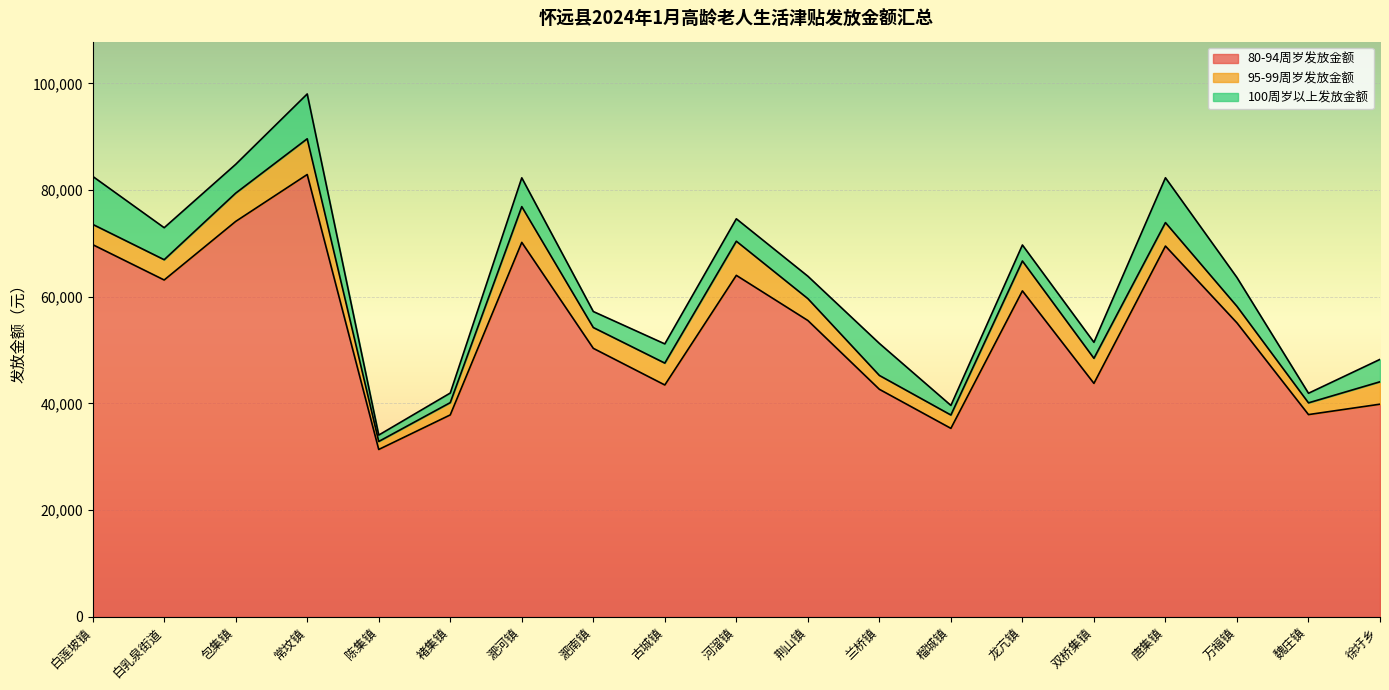

Where do 100周岁以上发放金额 and 95-99周岁发放金额 first cross each other?

常坟镇 and 陈集镇